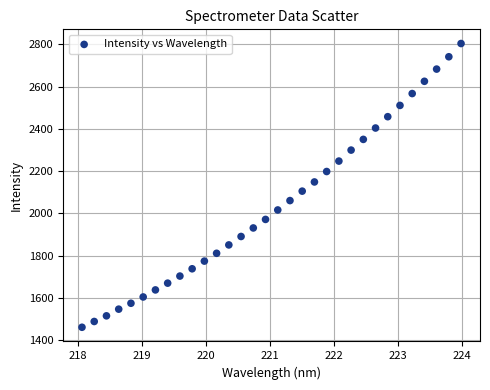

What is the range of Y values (max minus min)?

1342.8